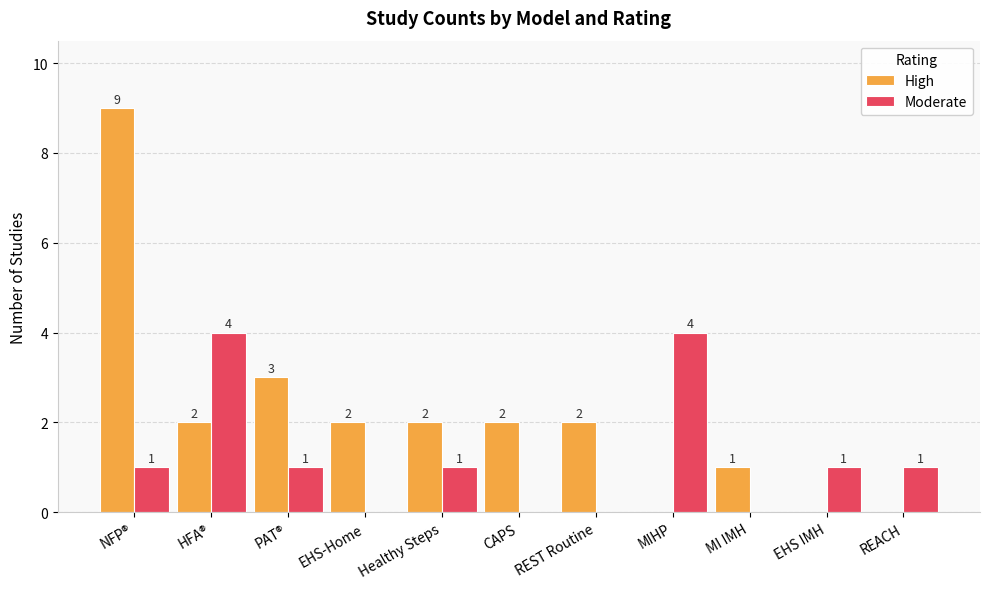

What is the sum of all High values?

23